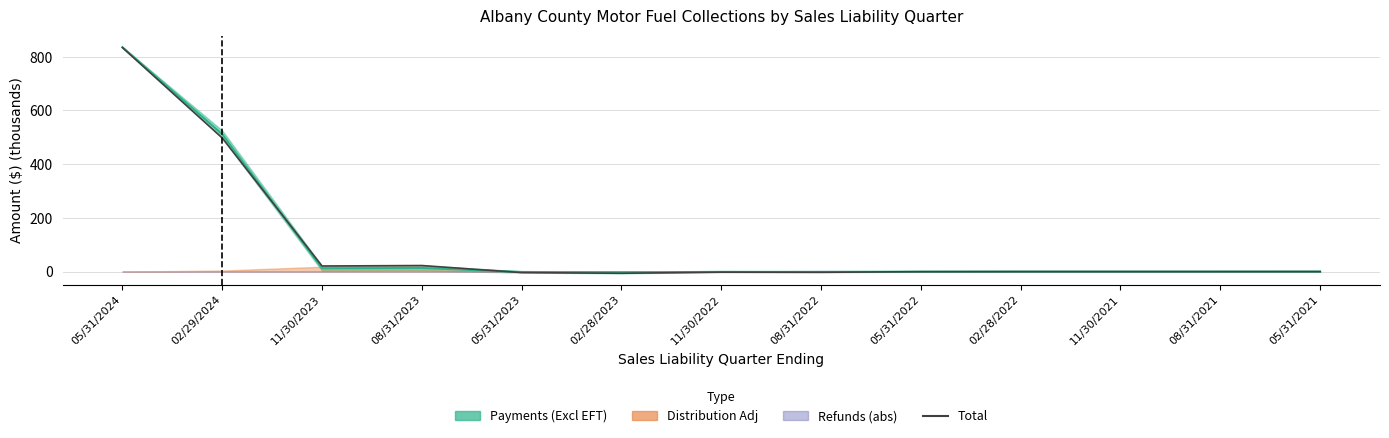

Reading right to left, extract all data points from this chart.

05/31/2021=0.1	08/31/2021=0.0	11/30/2021=0.0	02/28/2022=-0.0	05/31/2022=-0.4	08/31/2022=-2.5	11/30/2022=-2.1	02/28/2023=-6.3	05/31/2023=-3.7	08/31/2023=22.5	11/30/2023=20.8	02/29/2024=497.4	05/31/2024=834.0